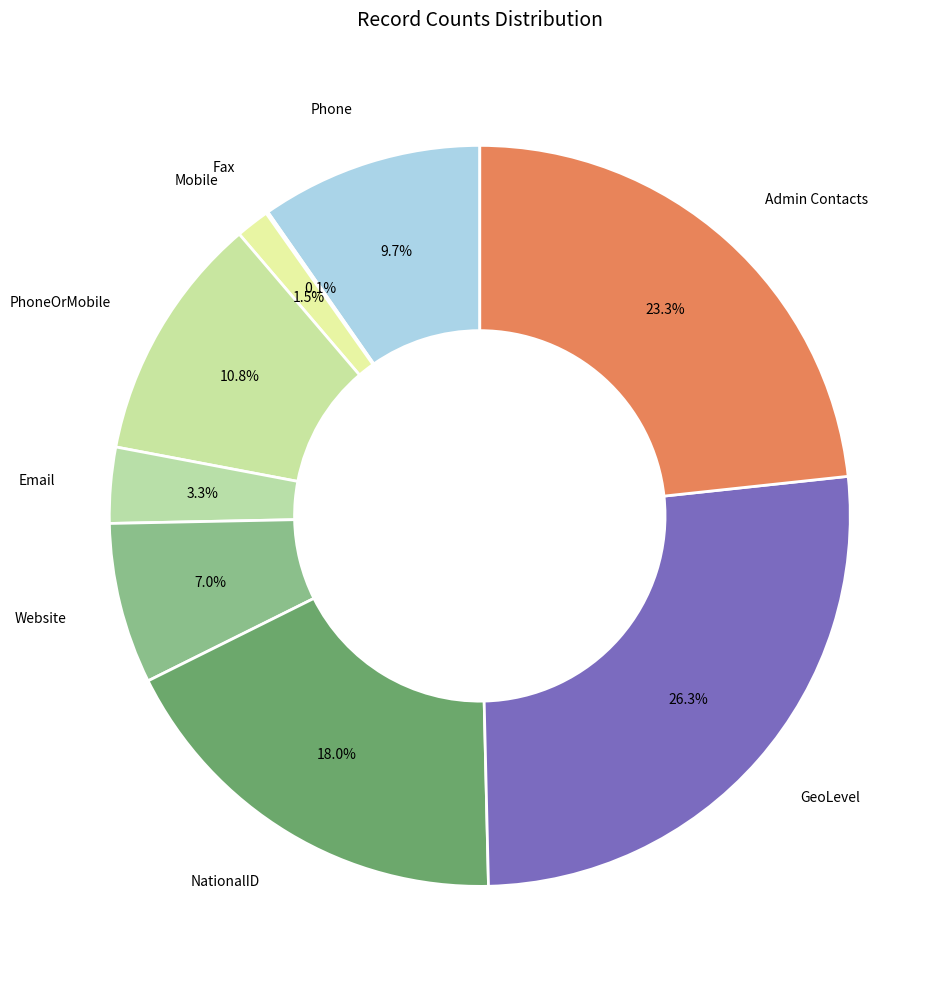

To the nearest percent, what portion does Website represent?

7%